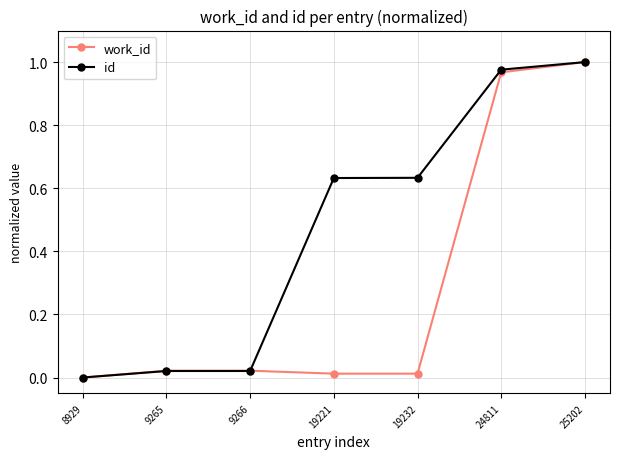

How many lines are shown in the chart?

2